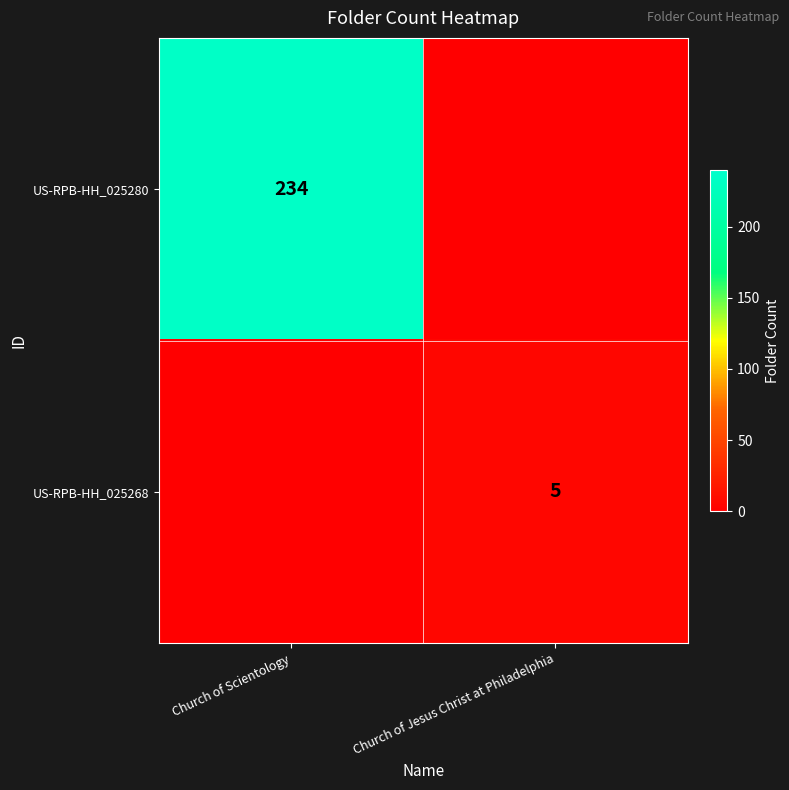

Is the value of US-RPB-HH_025280 at Church of Scientology greater than the value of US-RPB-HH_025268 at Church of Jesus Christ at Philadelphia?

Yes